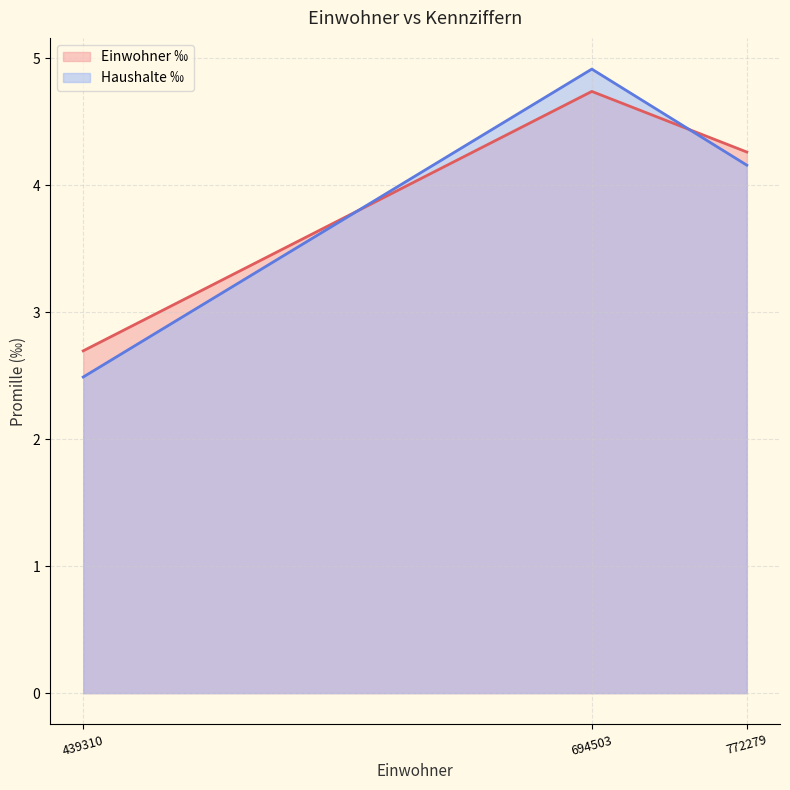

Read the Einwohner ‰ (line) value at 694503.

4.7